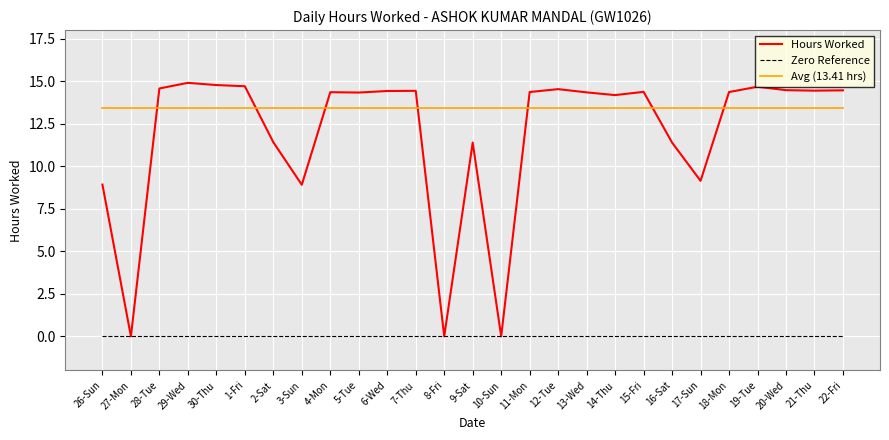

What position from the right is 4-Mon?

19